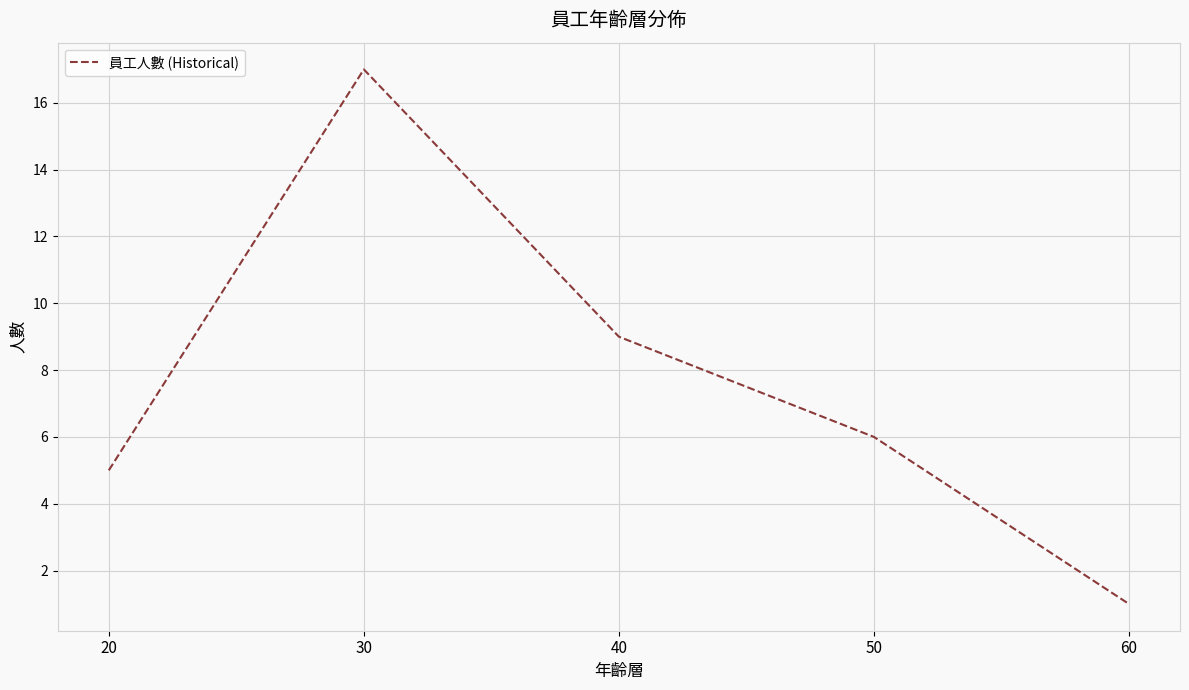

What is the average value?

8